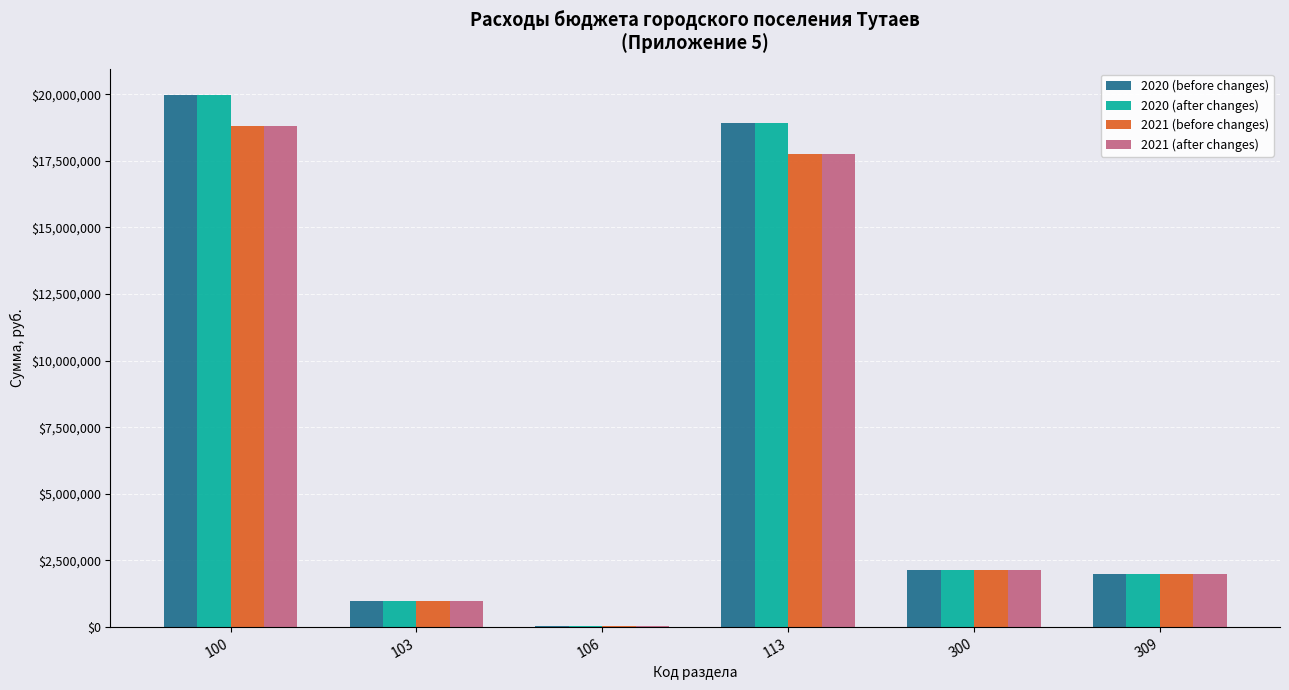

Is the value of 2020 (after changes) at 106 greater than the value of 2021 (after changes) at 309?

No